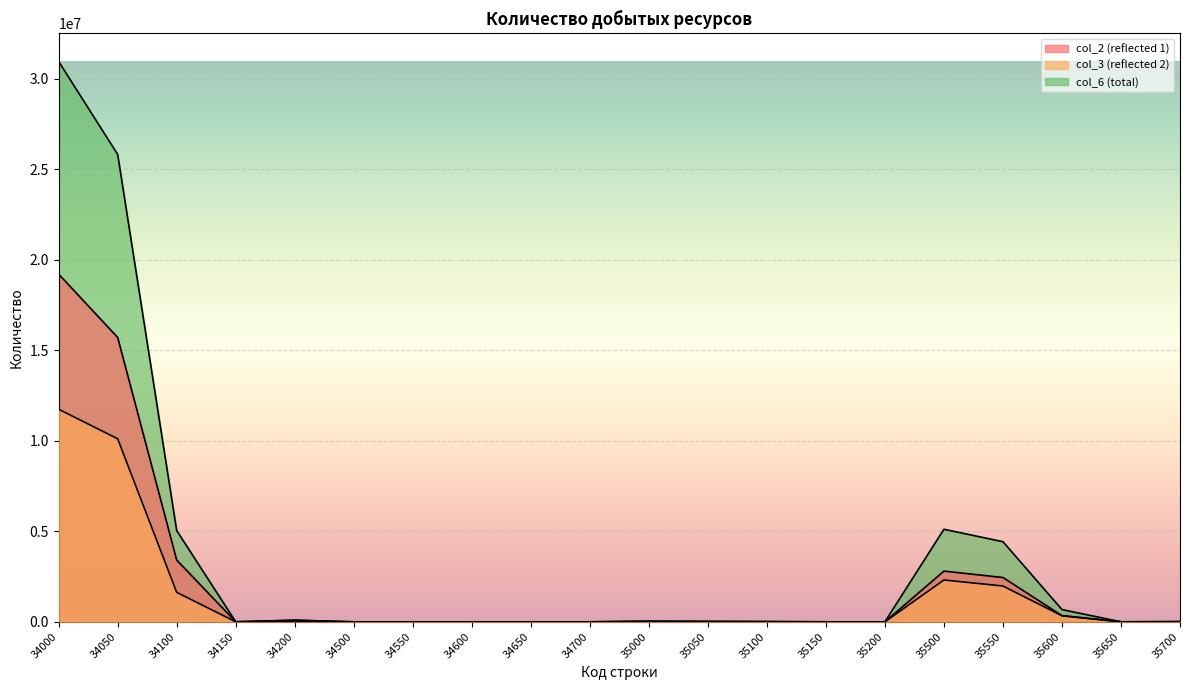

Rank the categories by col_2 (reflected 1) value from highest to lowest.

34000, 34050, 34100, 35500, 35550, 35600, 34200, 35000, 35050, 35700, 34150, 34500, 34550, 34600, 34650, 34700, 35100, 35150, 35200, 35650